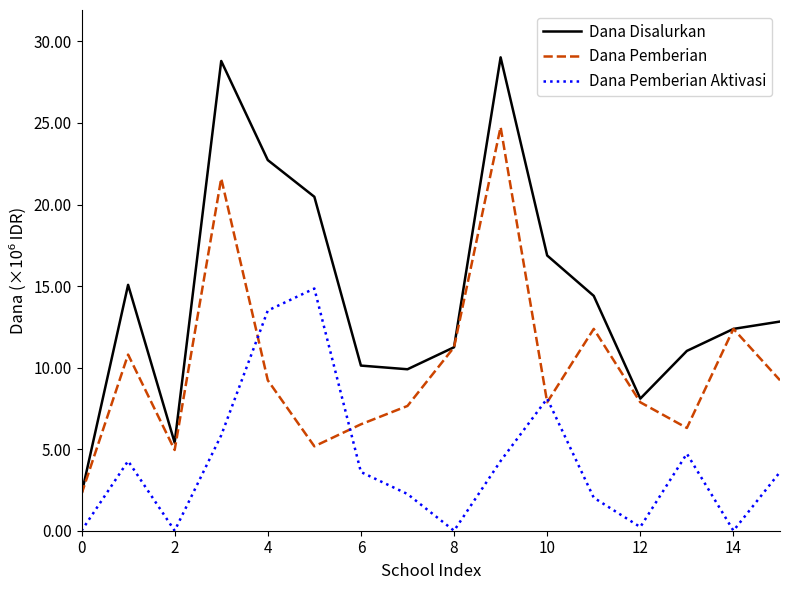

Does the chart display data point markers on the line(s)?

No